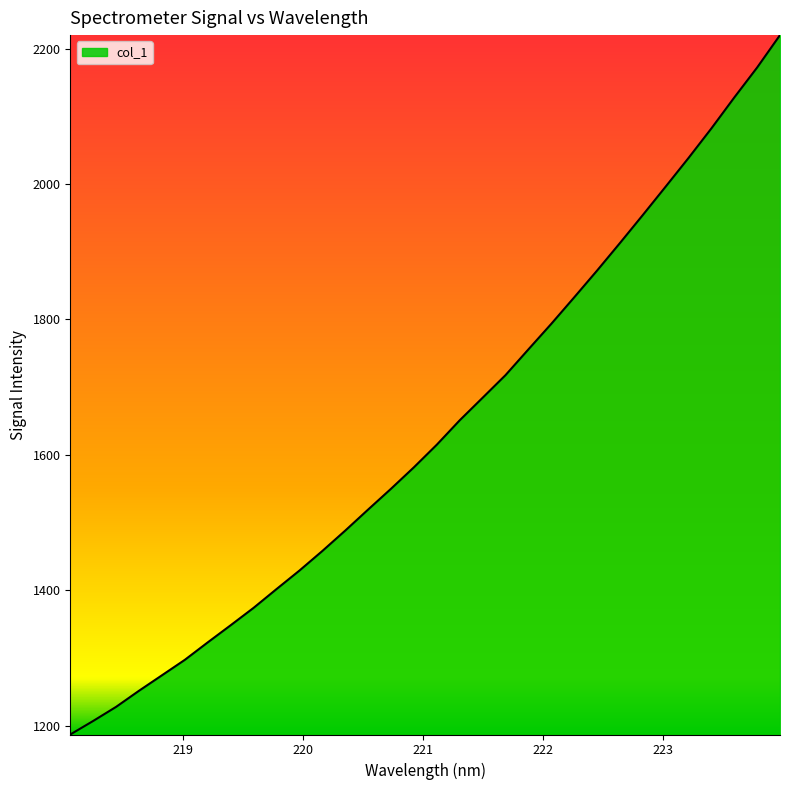

What is the greatest value displayed?

2219.9